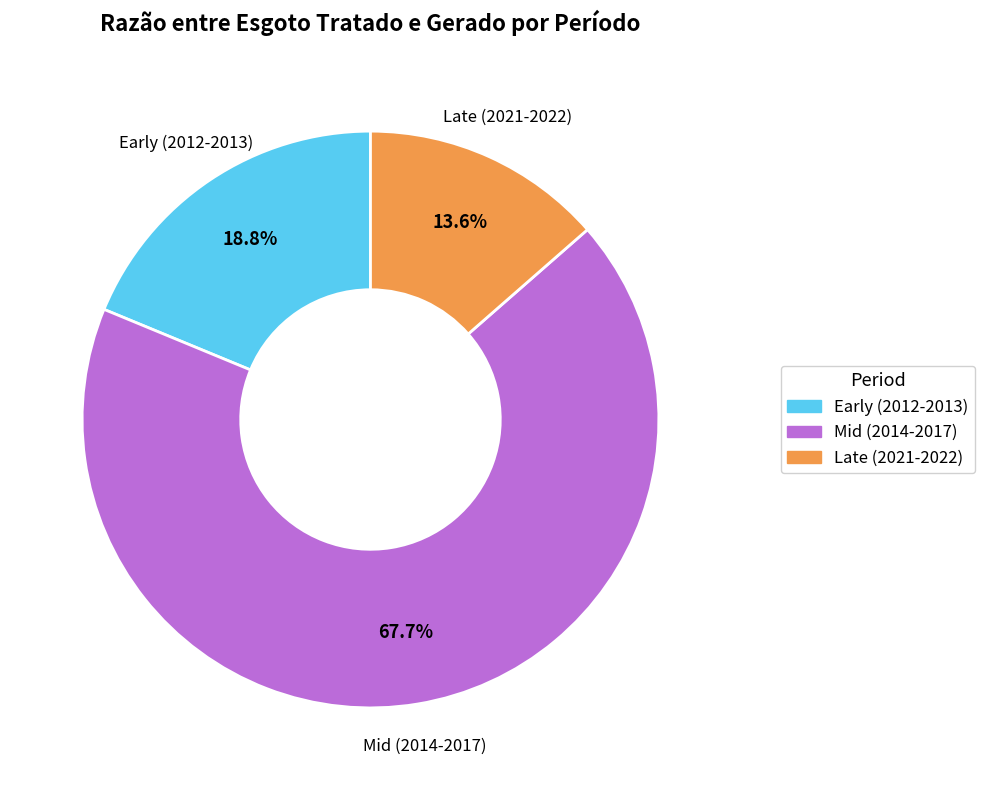

Is there a majority slice in this chart?

Yes